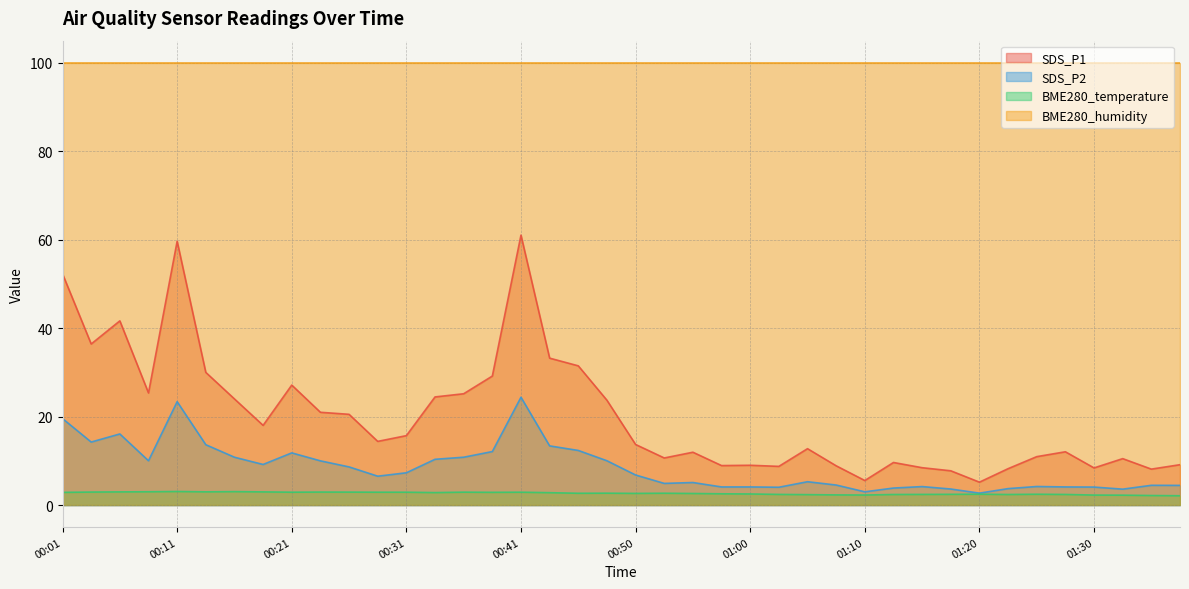

What is the label of the 11th point from the left?

00:26